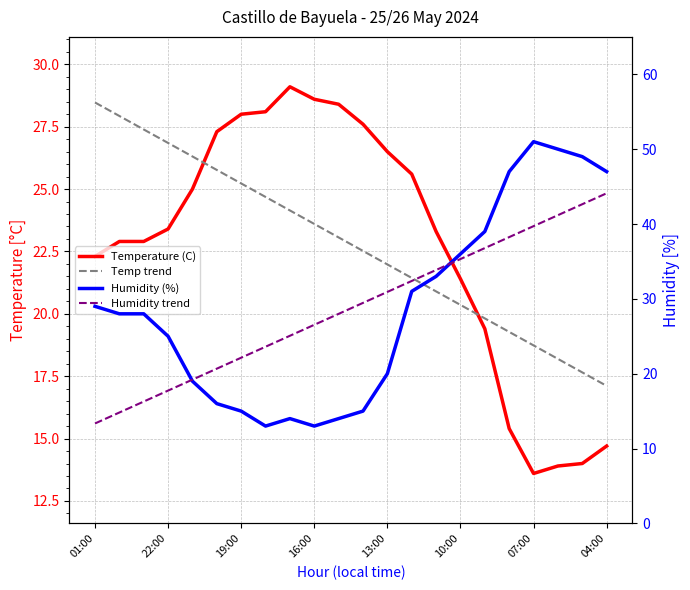

At 07:00, list the series in order from smallest to largest.

Temperature (C), Temp trend, Humidity trend, Humidity (%)